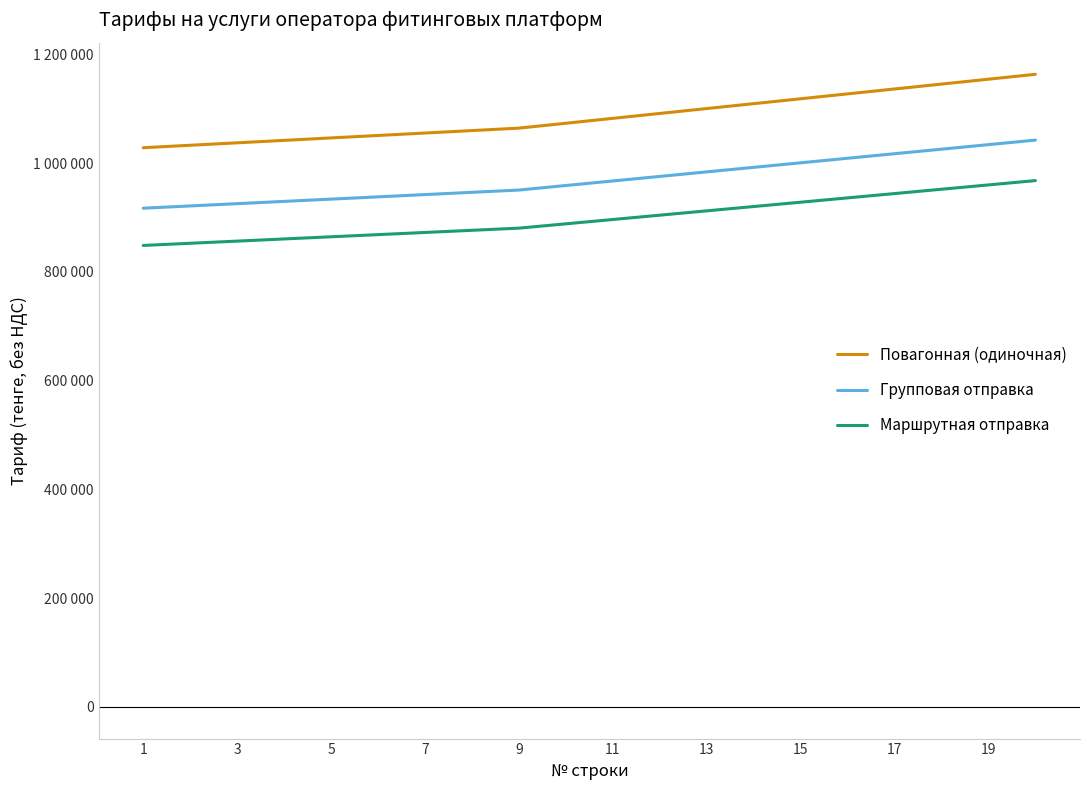

What is the average value of the Маршрутная отправка series?

899633